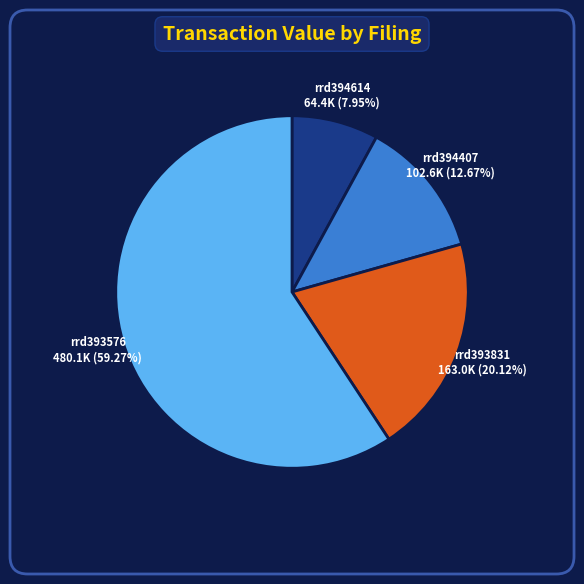

Is there any slice that represents more than half of the pie?

Yes